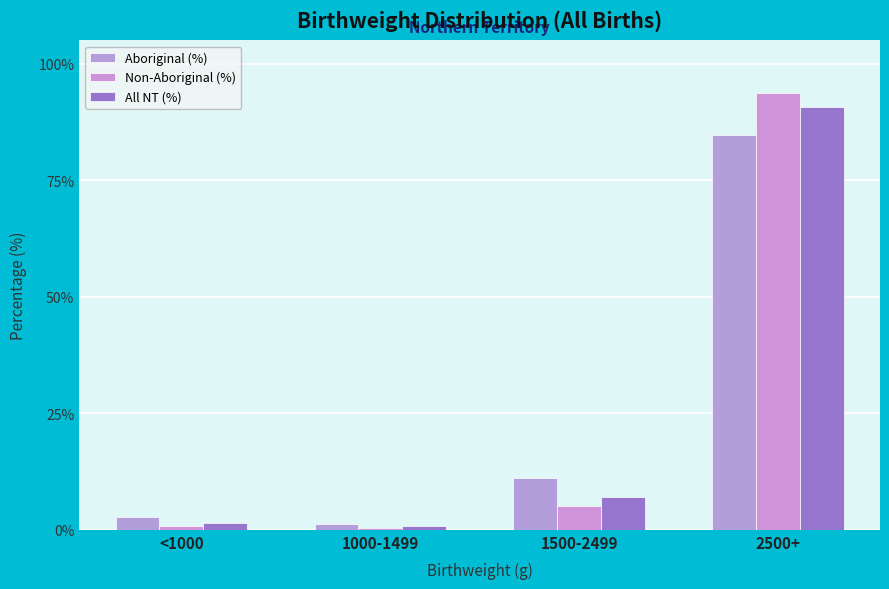

Rank the series by their average value, from highest to lowest.

Non-Aboriginal (%), Aboriginal (%), All NT (%)